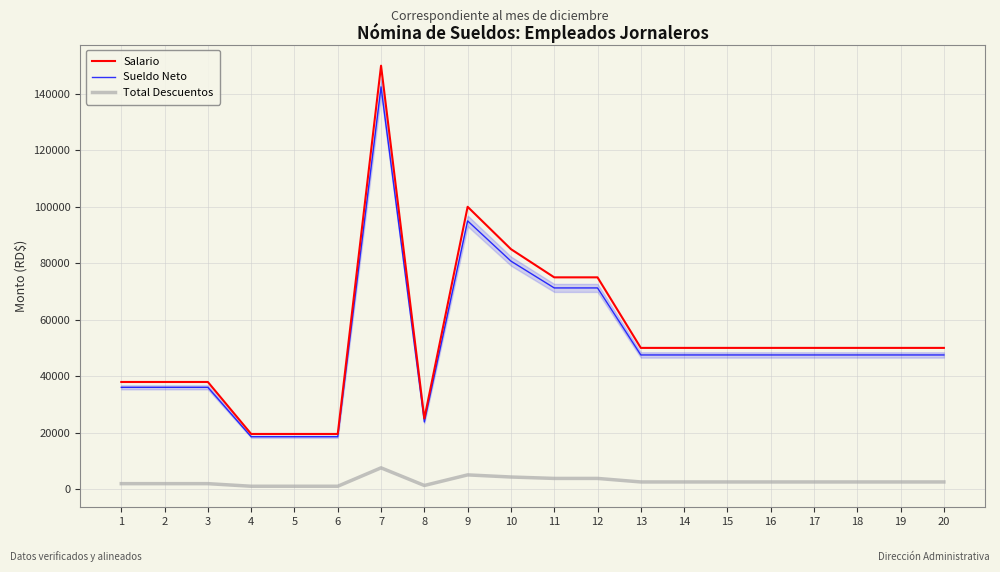

Does the chart display data point markers on the line(s)?

No